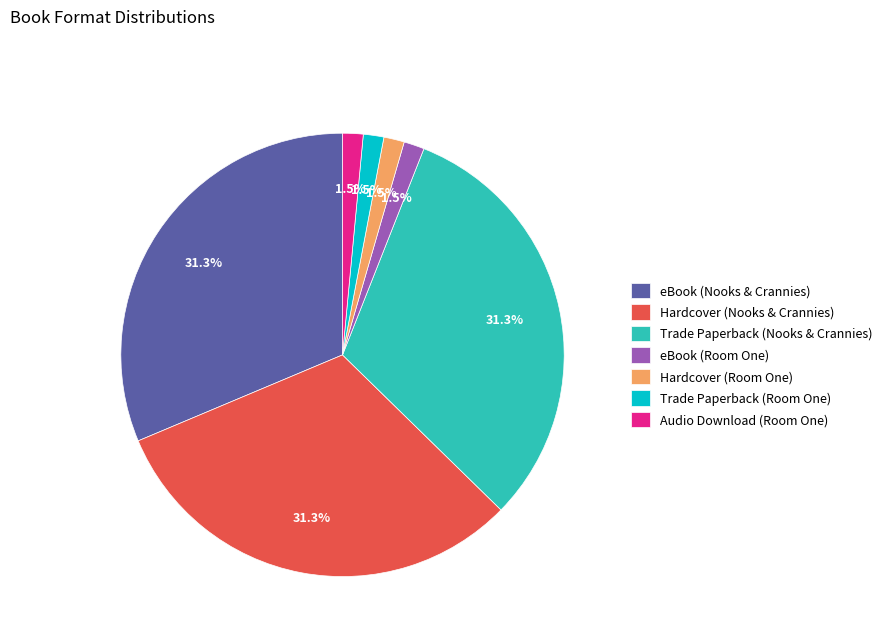

What percentage do Trade Paperback (Nooks & Crannies) and eBook (Room One) together represent?

32.8%